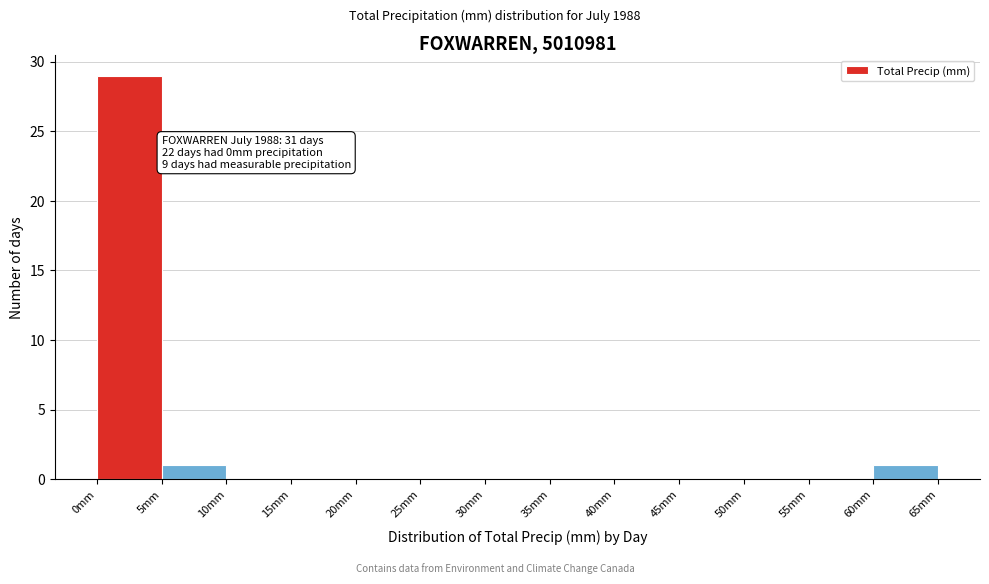

Over which range of the x-axis is the bar tallest?

0 to 5